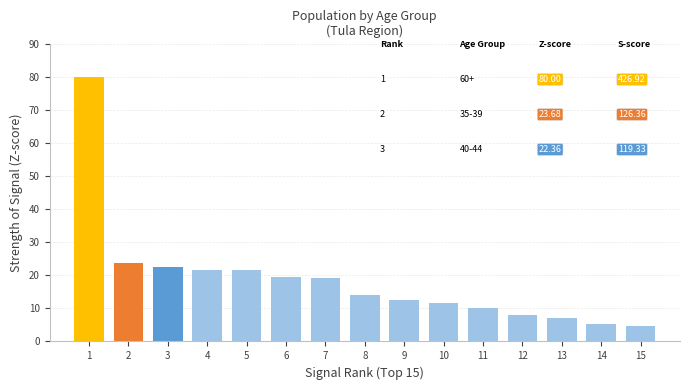

Is it true that the value at 6 is 19.5?

True